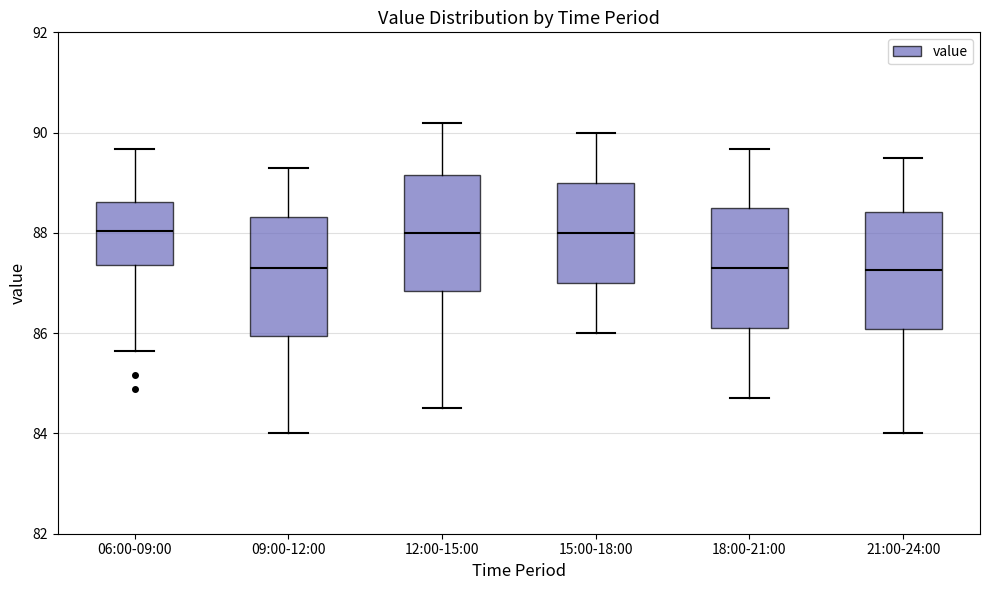

Where does the lower whisker of the box for 15:00-18:00 end on the y-axis? The values are not printed on the chart, so give them approximately, as read against the axis.

86.0